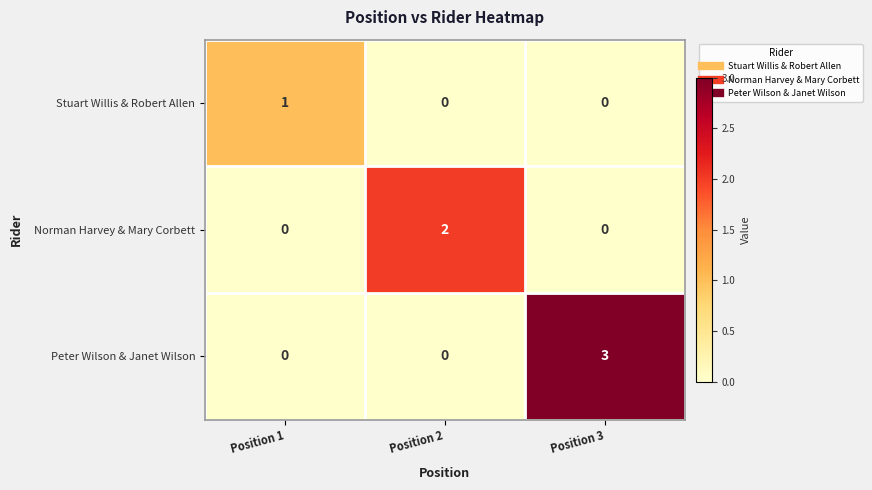

List the series in order of their overall mean, lowest first.

Stuart Willis & Robert Allen, Norman Harvey & Mary Corbett, Peter Wilson & Janet Wilson